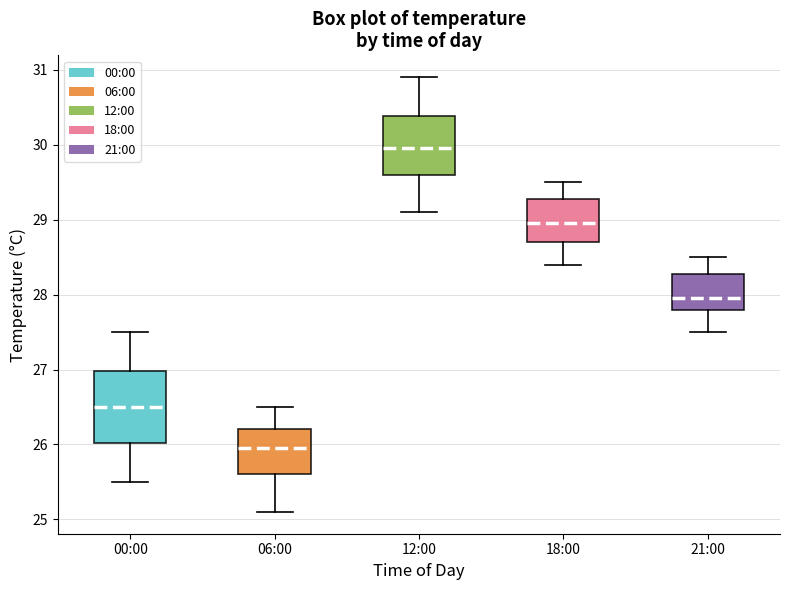

Reading left to right, read every box against the y-axis: the position of its median line, the range the box covers, and the ends of its whiskers. The values are not printed on the chart, so give them approximately, as read against the axis.

00:00: median 26.5, box 26.0 to 27.0, whiskers 25.5 to 27.5
06:00: median 26.0, box 25.6 to 26.2, whiskers 25.1 to 26.5
12:00: median 30.0, box 29.6 to 30.4, whiskers 29.1 to 30.9
18:00: median 29.0, box 28.7 to 29.3, whiskers 28.4 to 29.5
21:00: median 28.0, box 27.8 to 28.3, whiskers 27.5 to 28.5